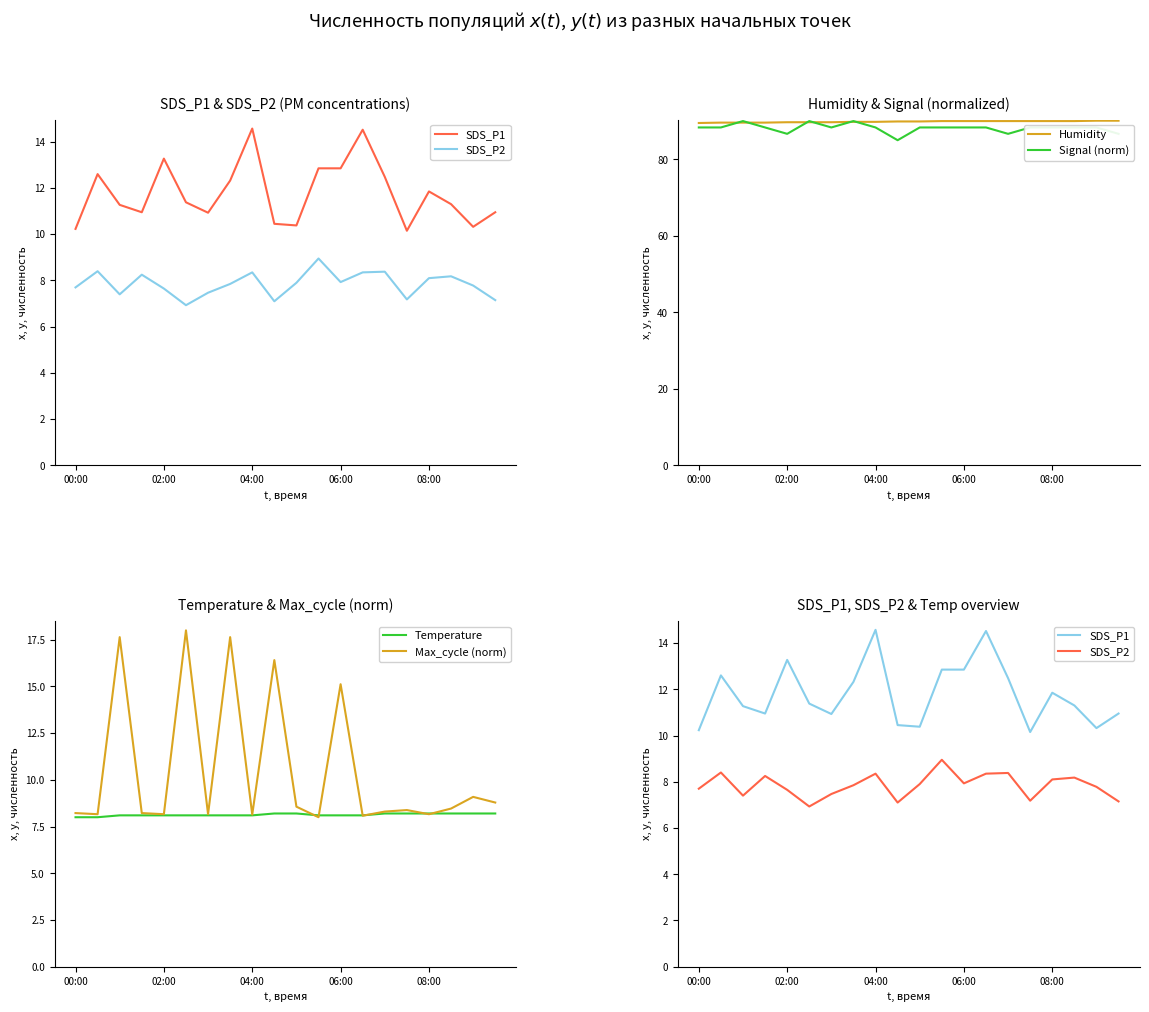

What are all the series names shown in the legend?

SDS_P1, SDS_P2, Humidity, Signal (norm), Temperature, Max_cycle (norm)